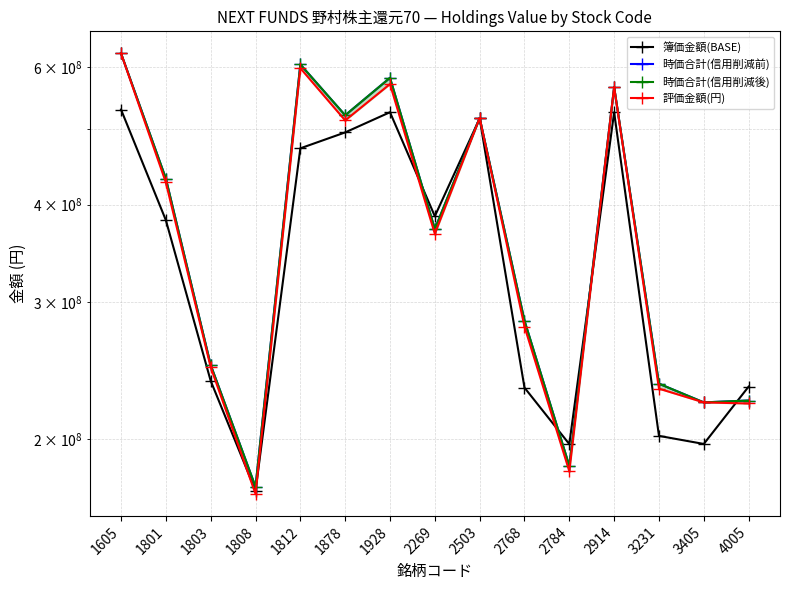

Rank the series at 2784 from lowest to highest value.

評価金額(円), 時価合計(信用削減前), 時価合計(信用削減後), 簿価金額(BASE)